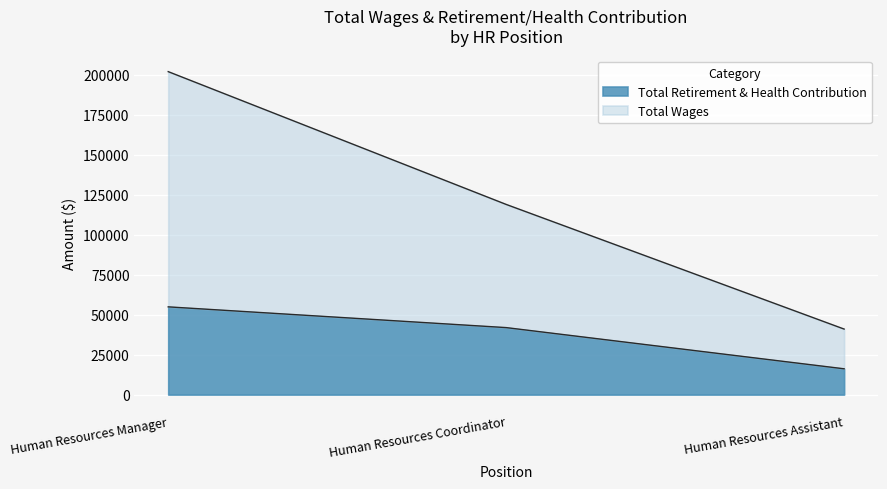

The value of Total Wages at Human Resources Assistant is 28435. True or false?

False